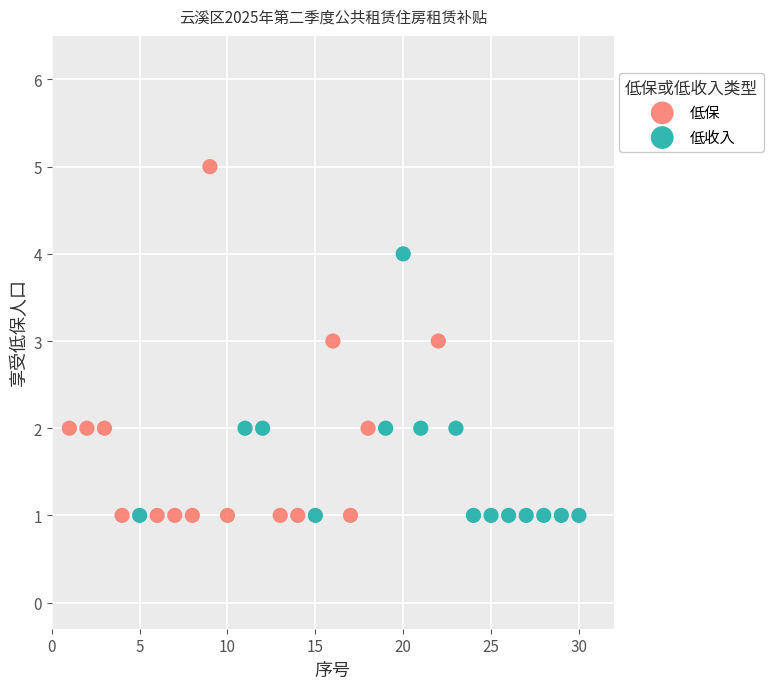

Which series has the widest spread of Y values?

低保